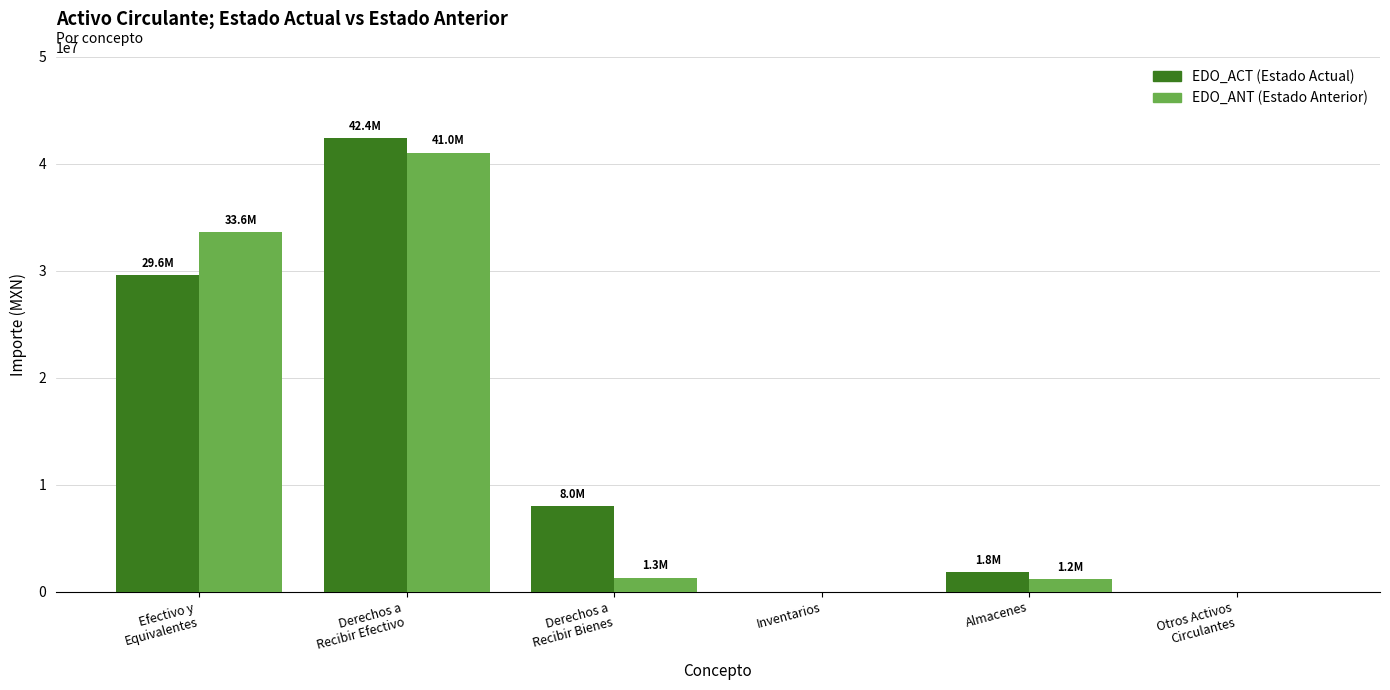

How many groups of bars are there?

6